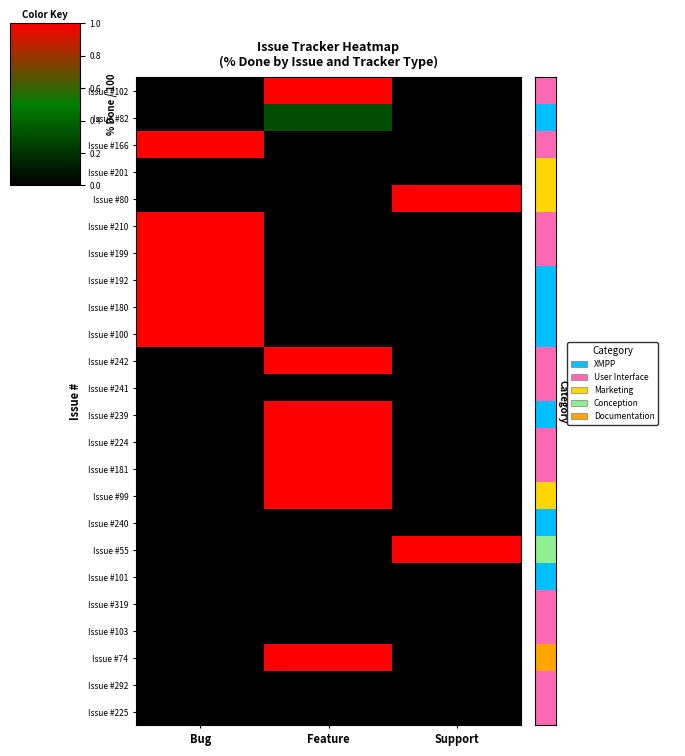

Which series has the largest range (max minus min)?

Issue #102